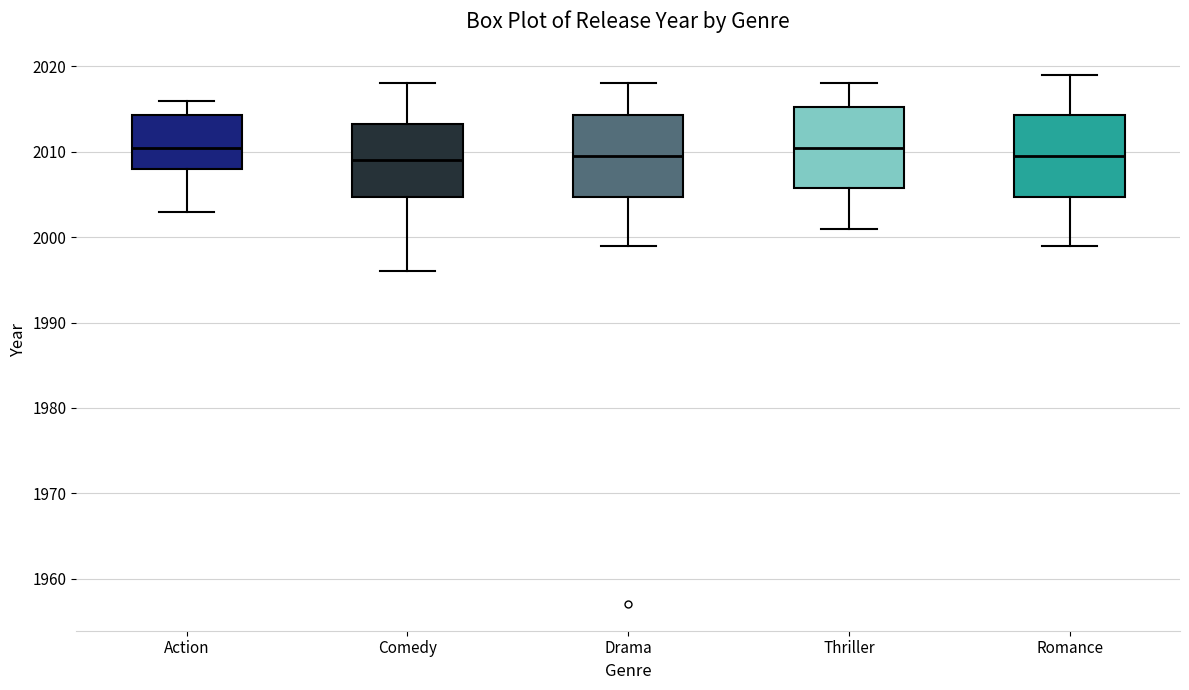

Reading left to right, read every box against the y-axis: the position of its median line, the range the box covers, and the ends of its whiskers. The values are not printed on the chart, so give them approximately, as read against the axis.

Action: median 2011, box 2008 to 2014, whiskers 2003 to 2016
Comedy: median 2009, box 2005 to 2013, whiskers 1996 to 2018
Drama: median 2010, box 2005 to 2014, whiskers 1999 to 2018
Thriller: median 2011, box 2006 to 2015, whiskers 2001 to 2018
Romance: median 2010, box 2005 to 2014, whiskers 1999 to 2019